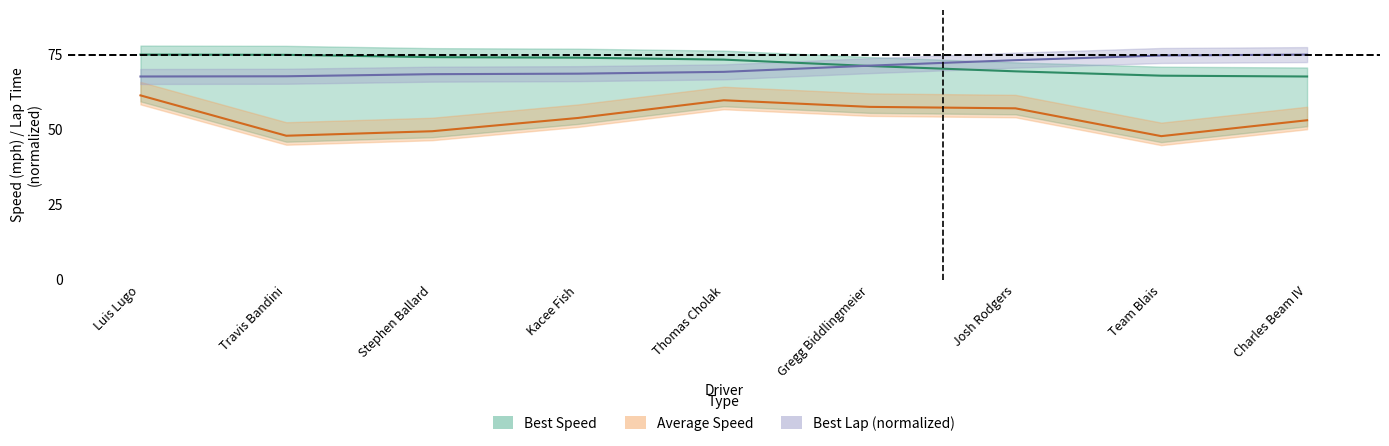

What is the value of the Best Speed point at the 3rd from the left?

74.2